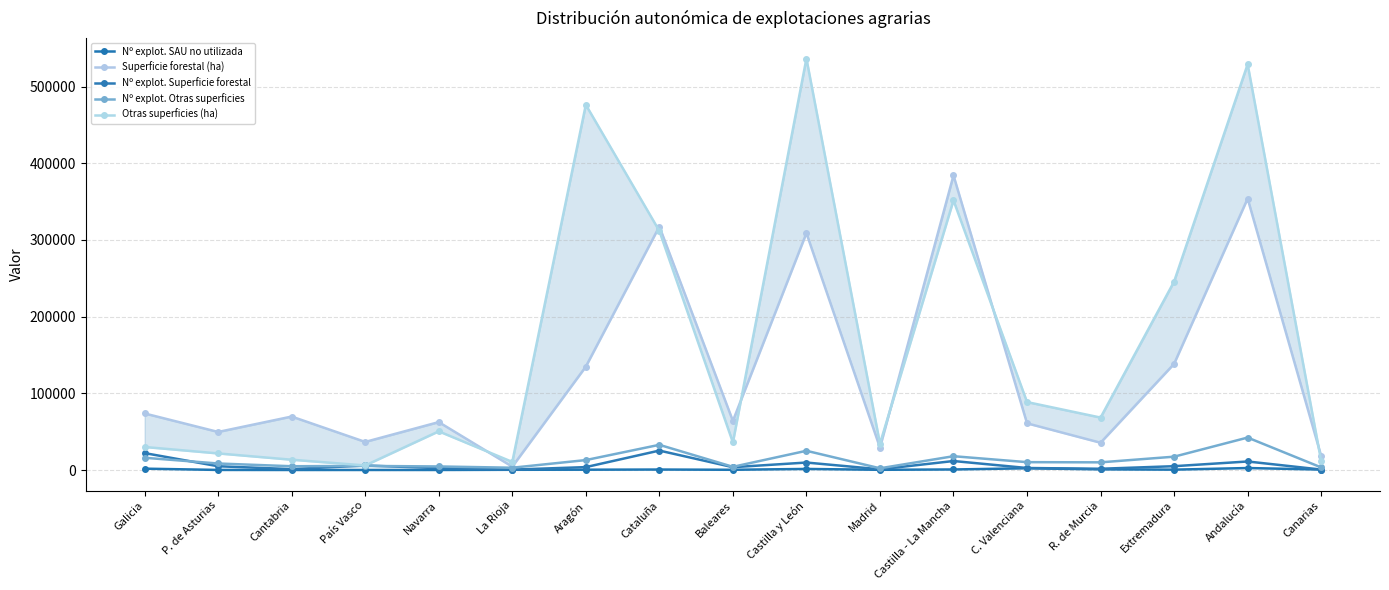

How many intersections are there between Nº explot. SAU no utilizada and Nº explot. Superficie forestal?

1